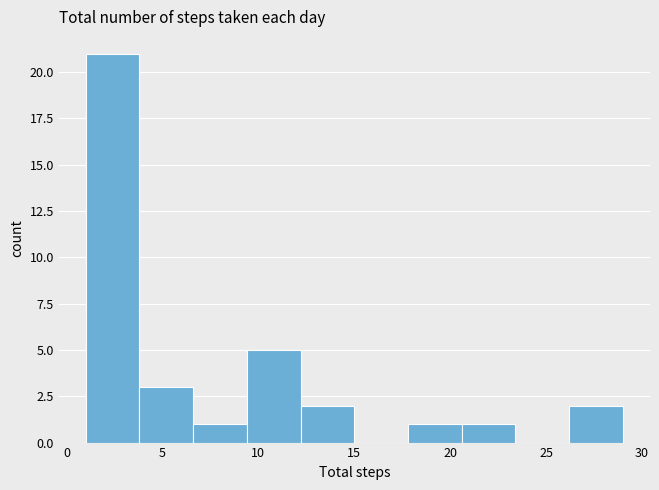

How tall is the bar that spans 12.2 to 15.0 on the x-axis? Neither the bar edges nor the heights are printed on the chart, so give them approximately, as read against the axes.

2